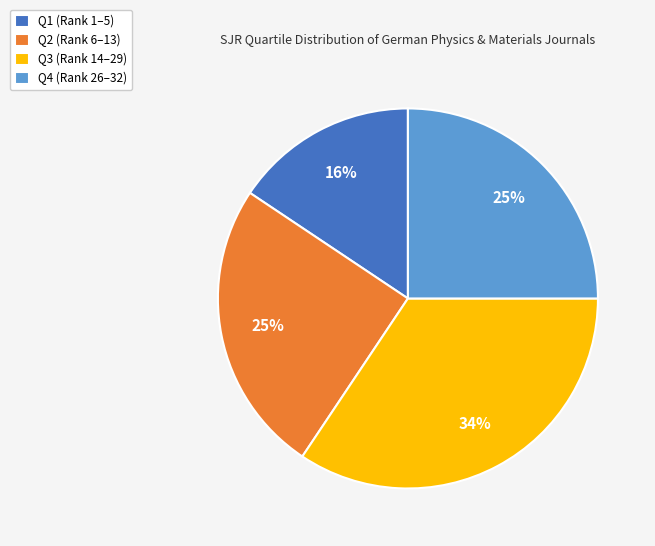

To the nearest percent, what is the difference between the Q2 and Q1 slice percentages?

9%